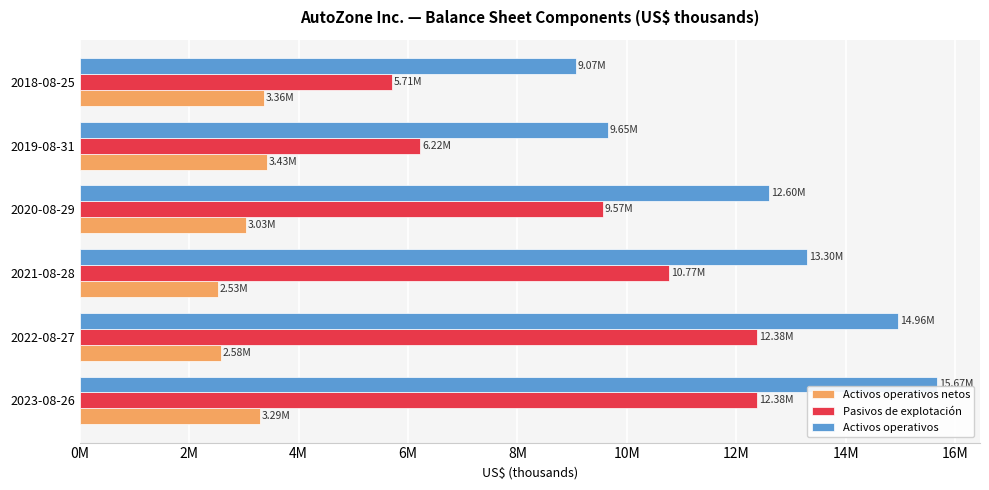

What are all the series names shown in the legend?

Activos operativos netos, Pasivos de explotación, Activos operativos